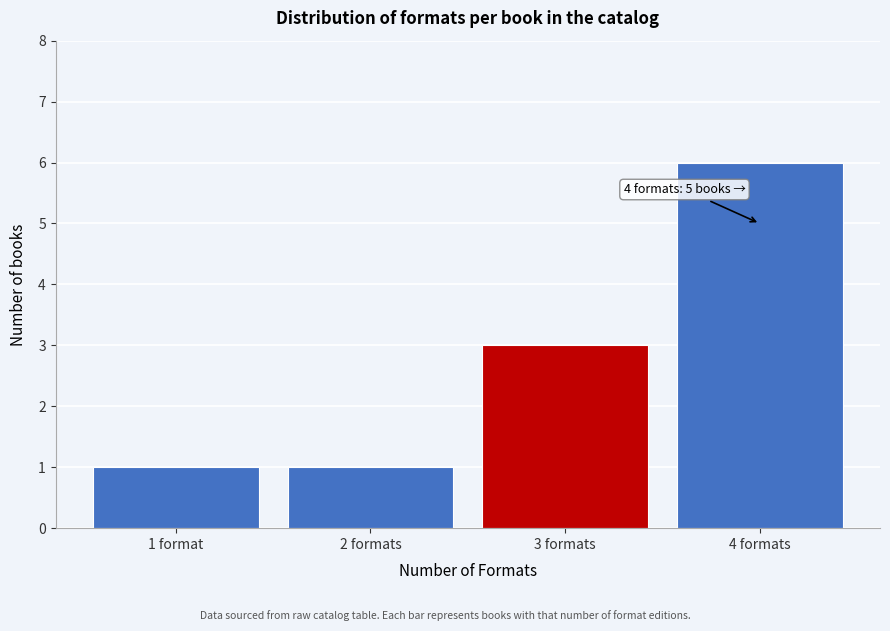

Reading left to right, extract all data points from this chart.

1	1	3	6